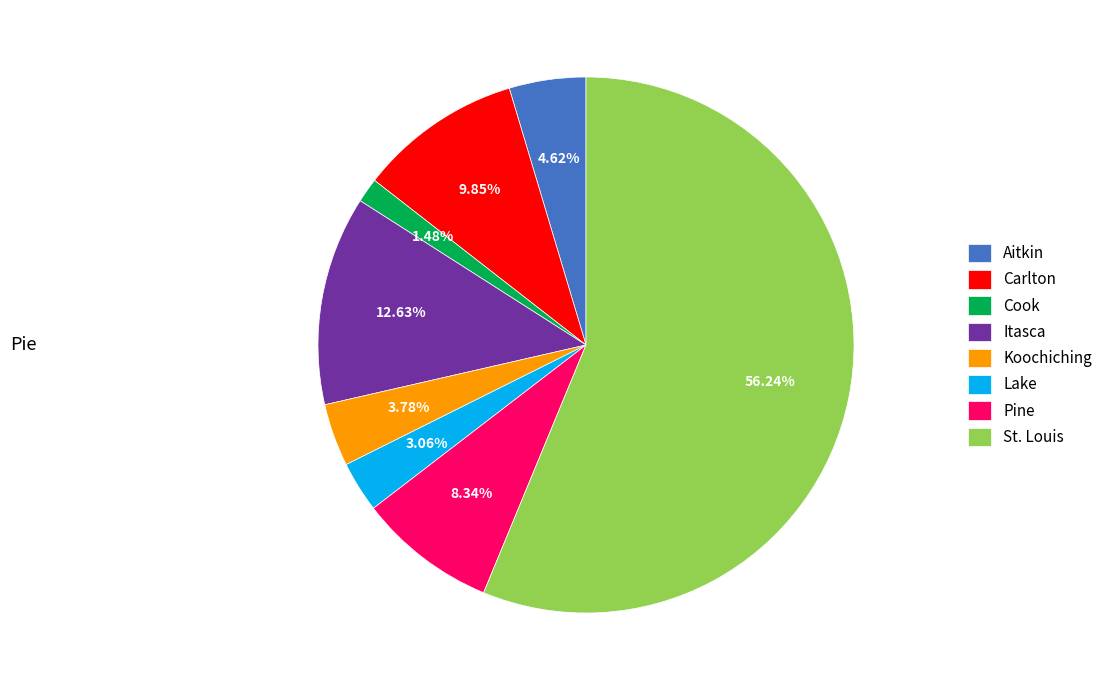

Which has a higher value, Lake or Aitkin?

Aitkin